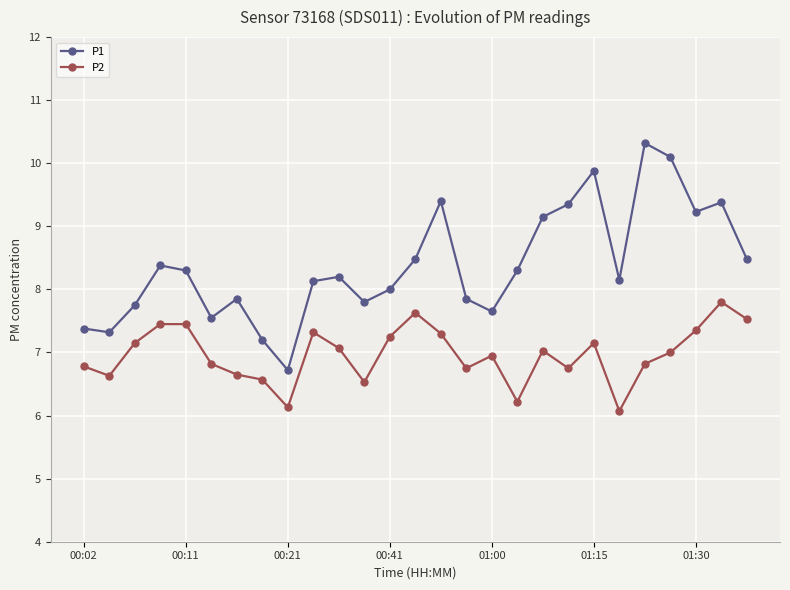

Which series has the largest range (max minus min)?

P1